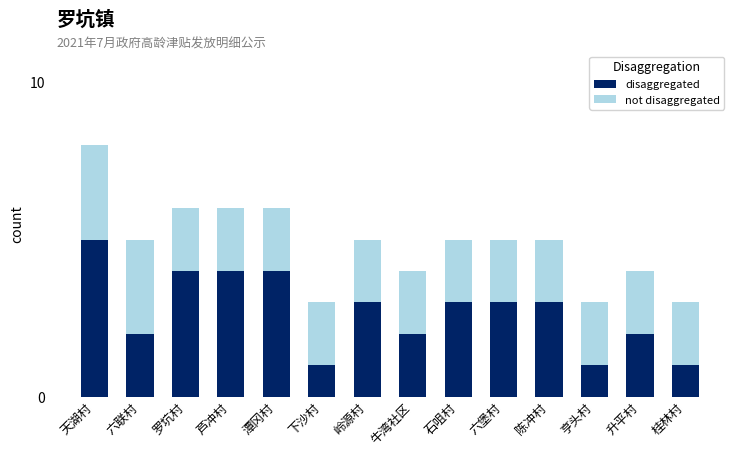

What is the difference between the second highest and second lowest values in the disaggregated series?

3